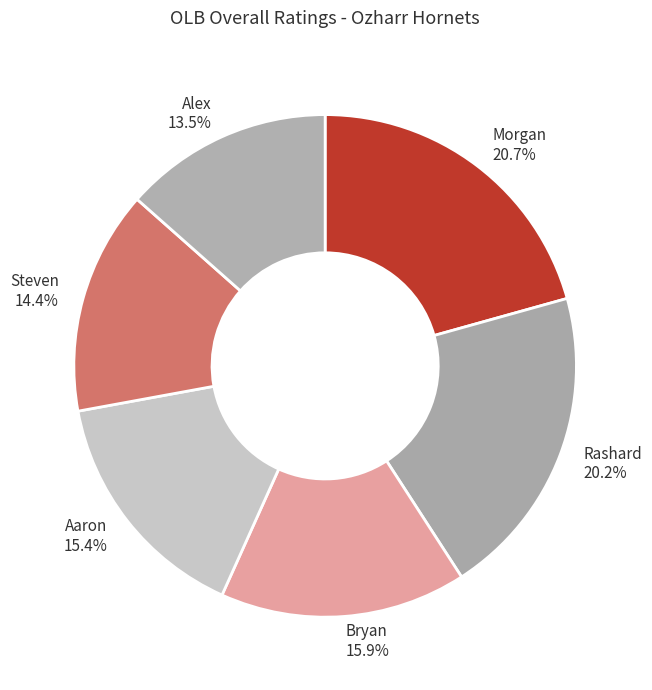

What is the smallest slice in the pie chart?

Alex